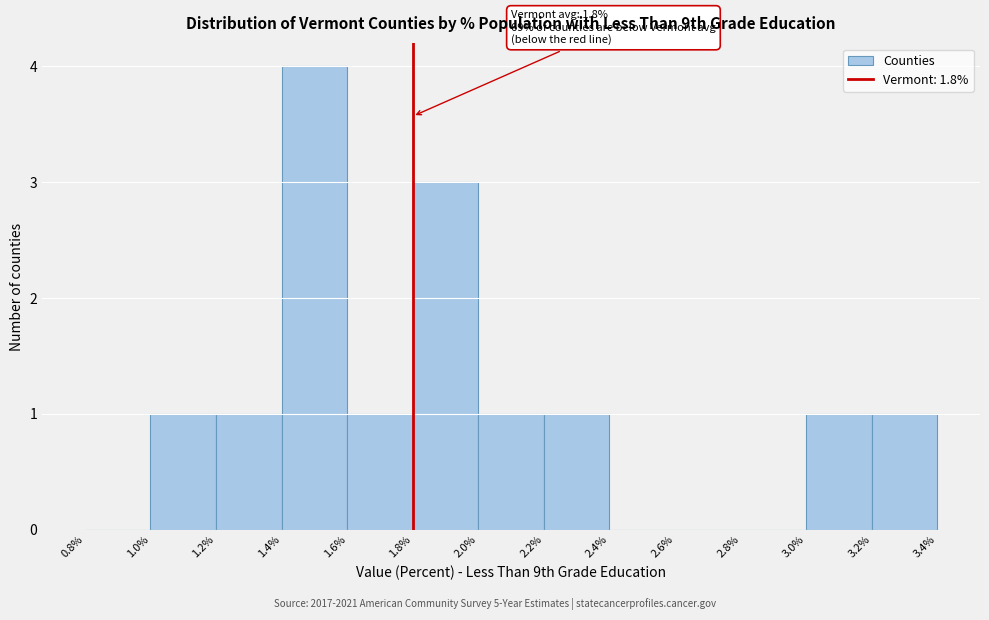

Over which range of the x-axis is the bar tallest?

1.4% to 1.6%